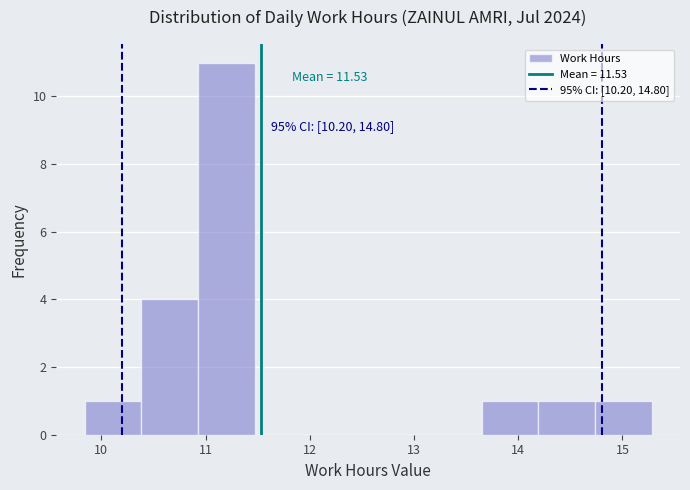

Which range on the x-axis has the tallest bar?

10.9 to 11.5